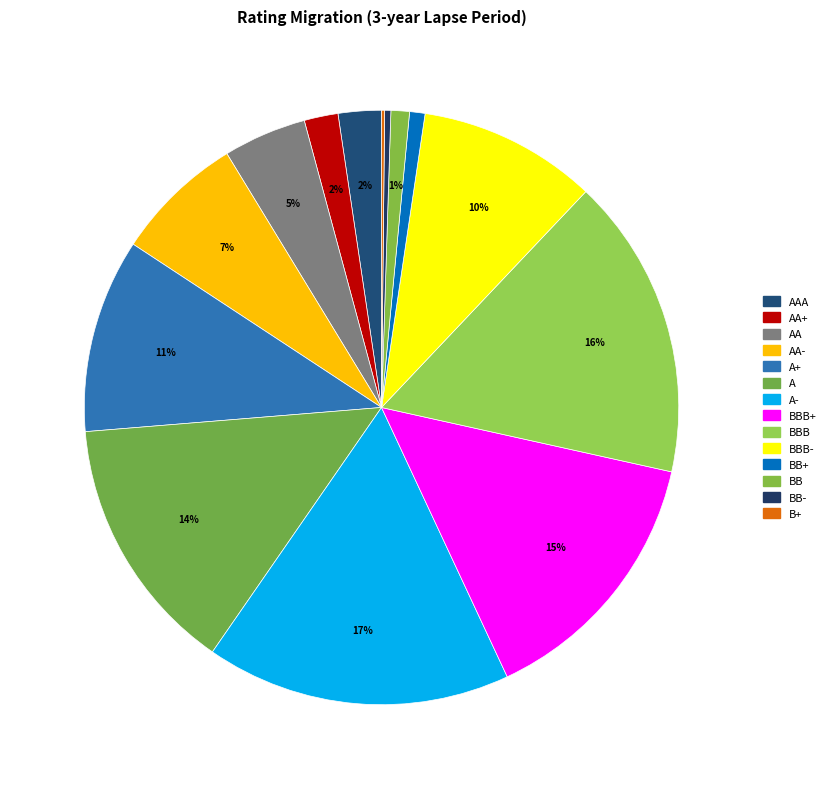

What is the smallest slice in the pie chart?

B+